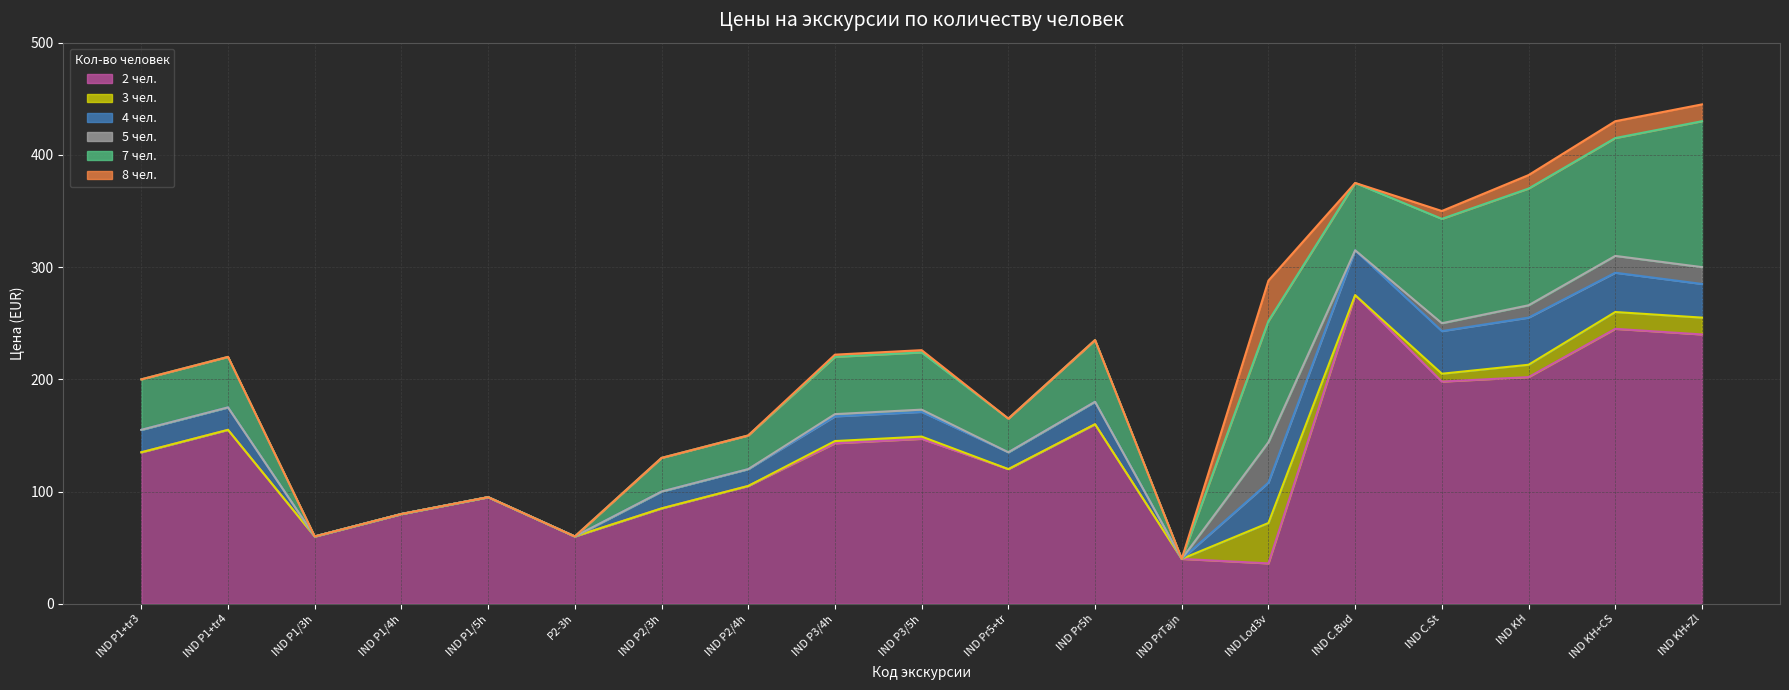

Is it true that 2 чел. equals 16 at IND PrTajn?

False